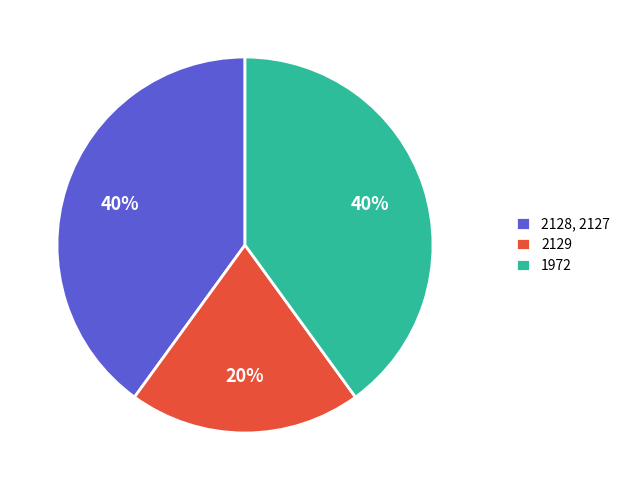

The 2129 slice represents 5% of the pie. True or false?

False